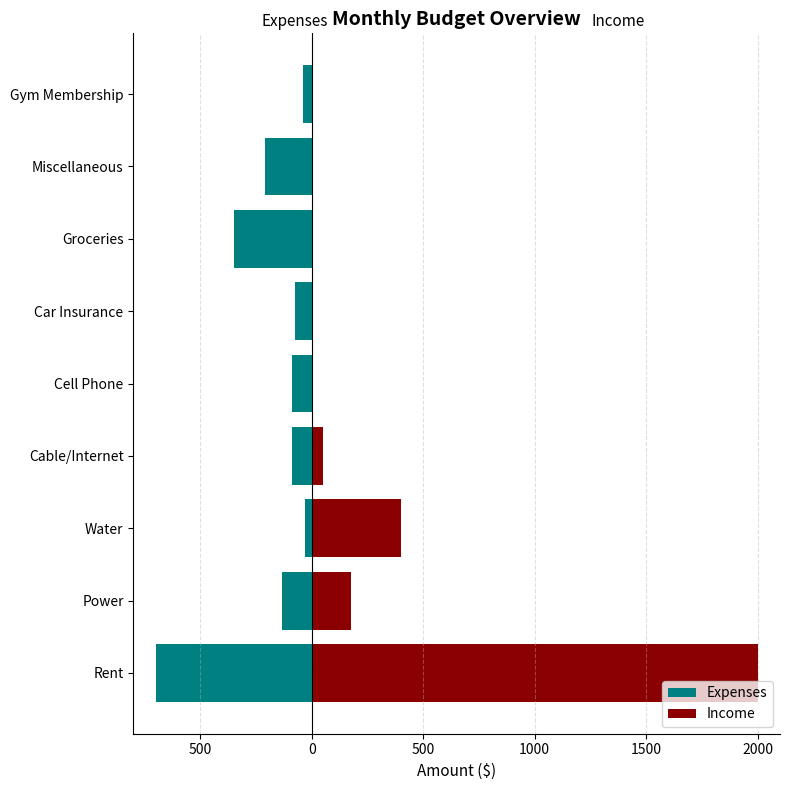

What is the minimum value shown in the chart?

-700